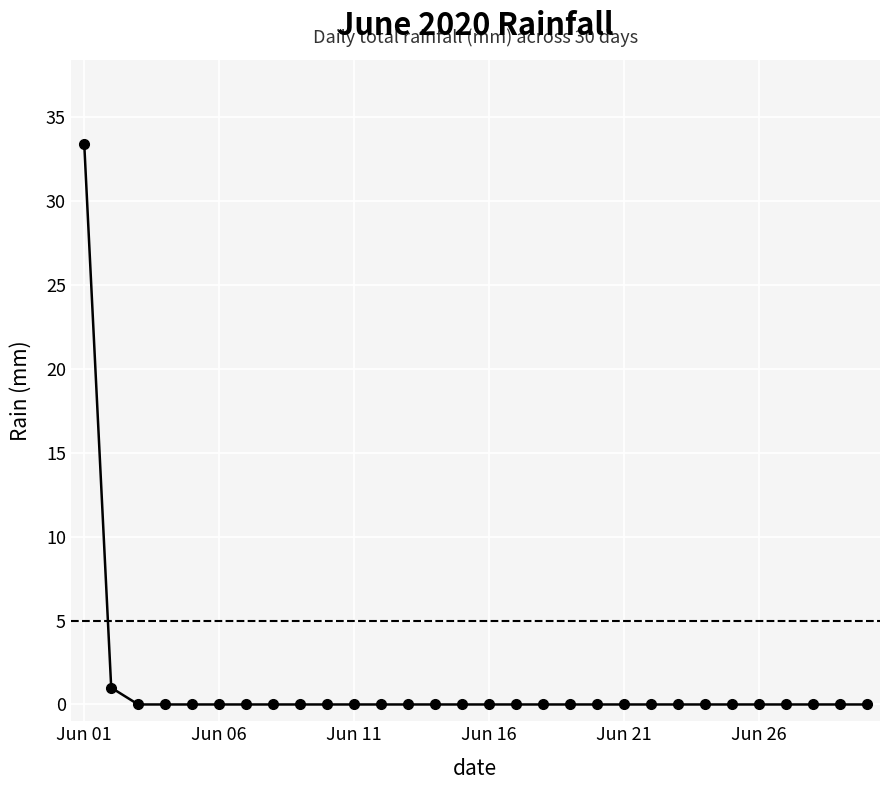

Does the chart have visible grid lines?

Yes